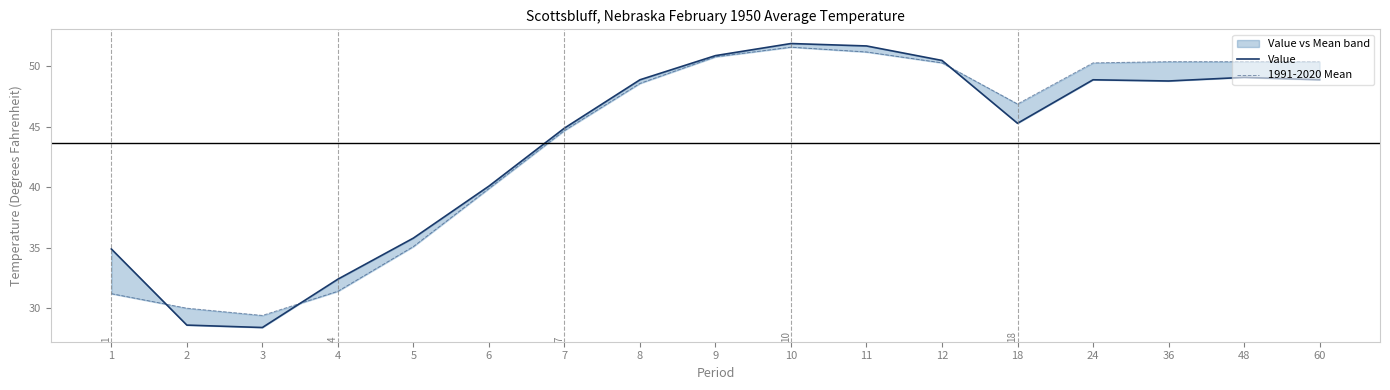

Which series changed the most between 3 and 7?

Value